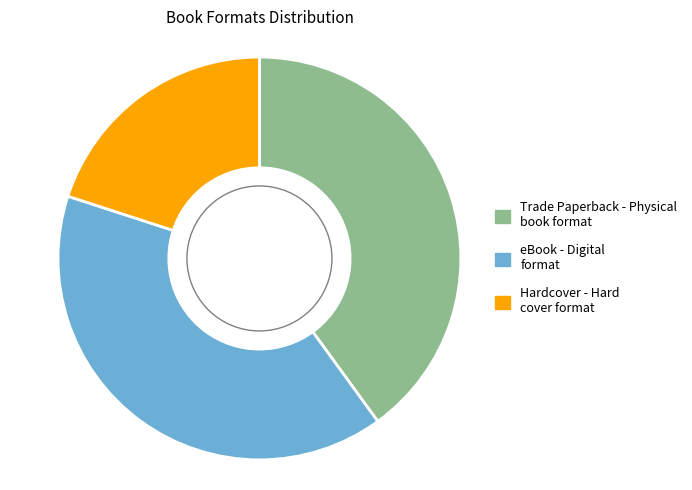

Does any single category account for the majority?

No